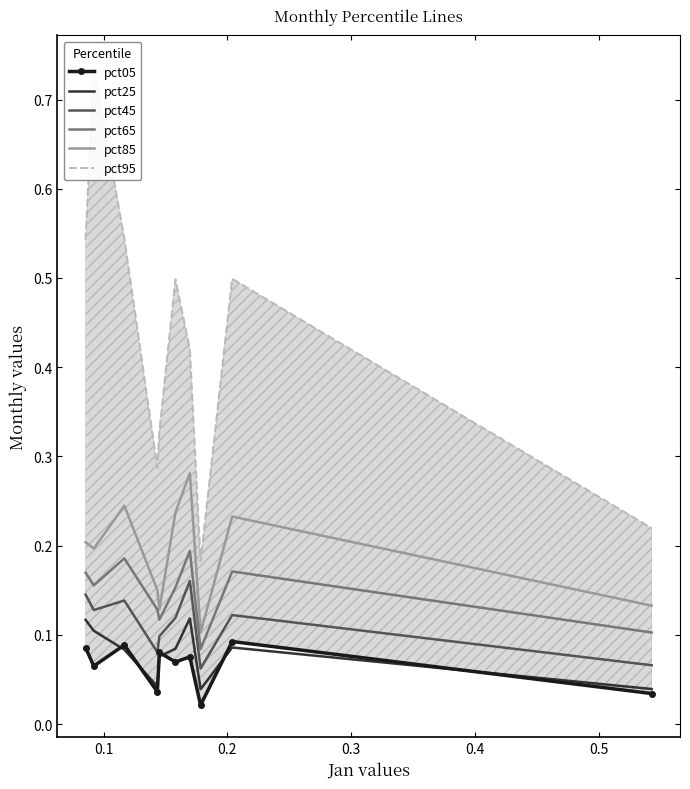

True or false: pct85 and pct45 intersect in this chart.

False